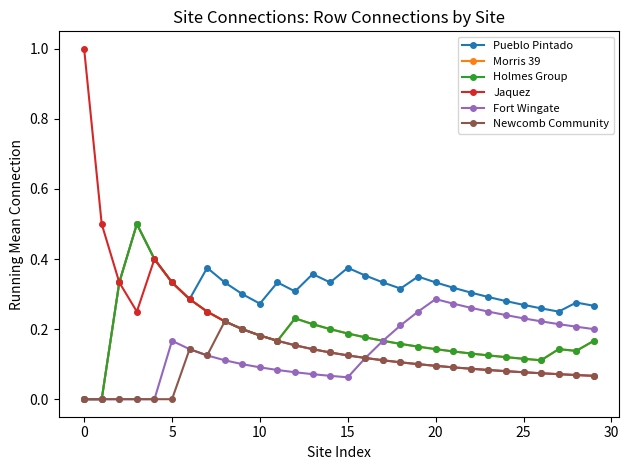

Does the chart have visible grid lines?

No